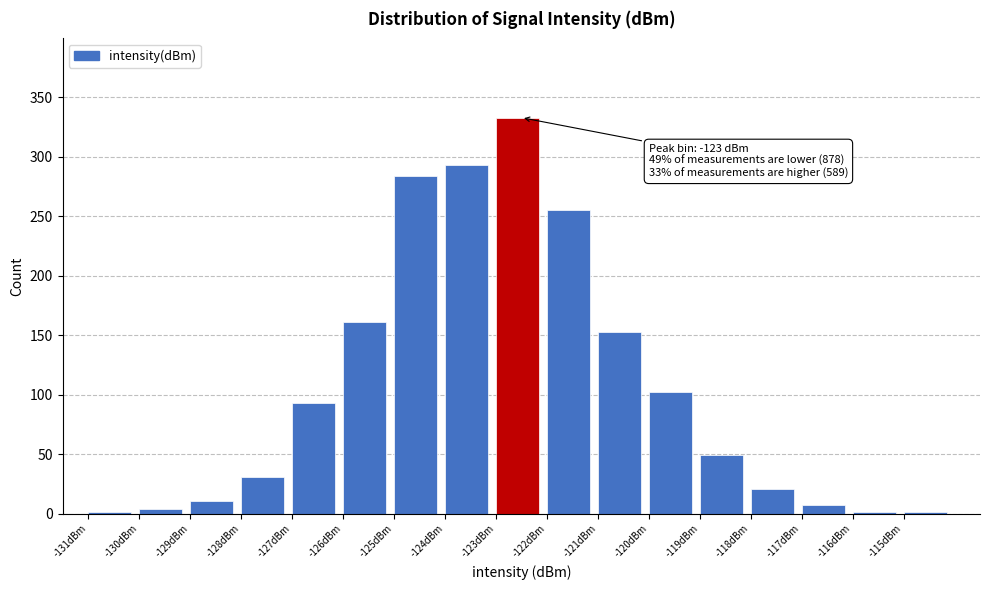

Which range on the x-axis has the tallest bar?

-123 to -122